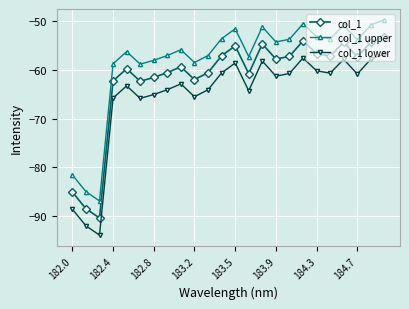

What is the value of the col_1 lower point at the 21st from the left?

-57.9